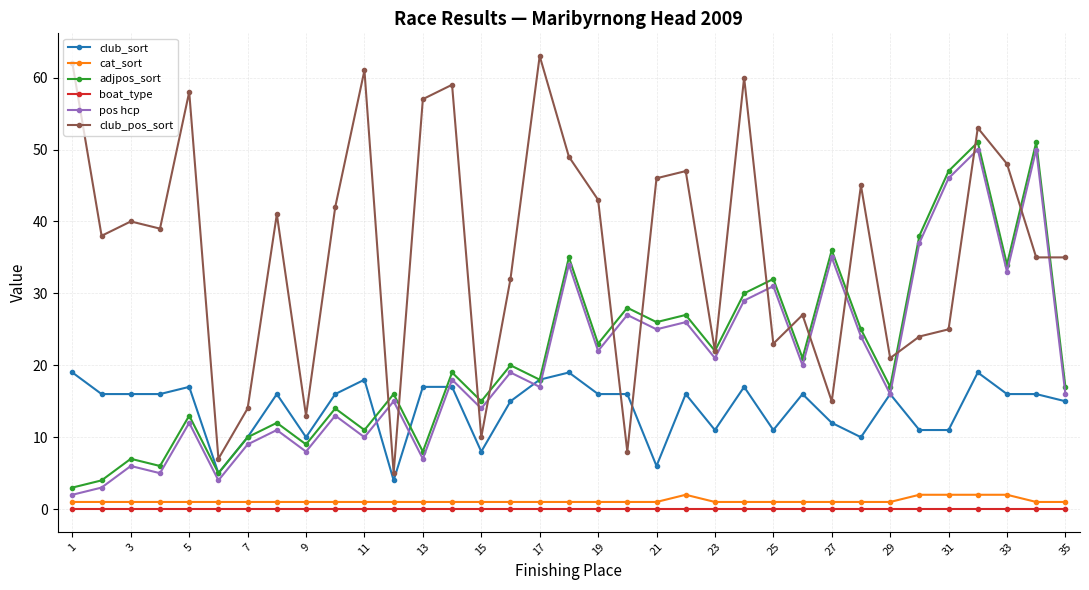

How many lines are shown in the chart?

6